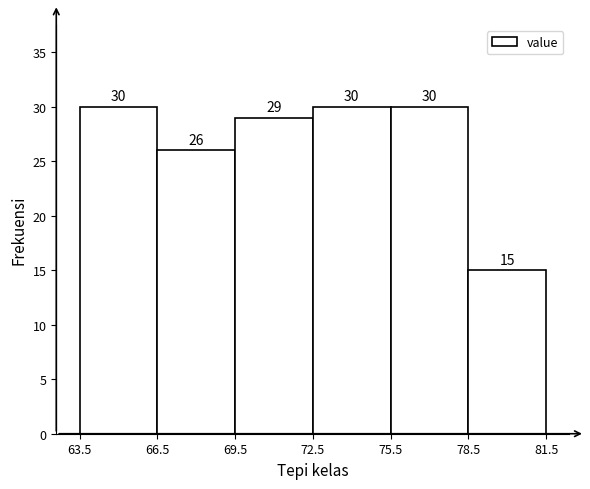

Reading left to right, transcribe this chart: for each bar, give the range it covers on the x-axis and its height.

63.5 to 66.5: 30
66.5 to 69.5: 26
69.5 to 72.5: 29
72.5 to 75.5: 30
75.5 to 78.5: 30
78.5 to 81.5: 15